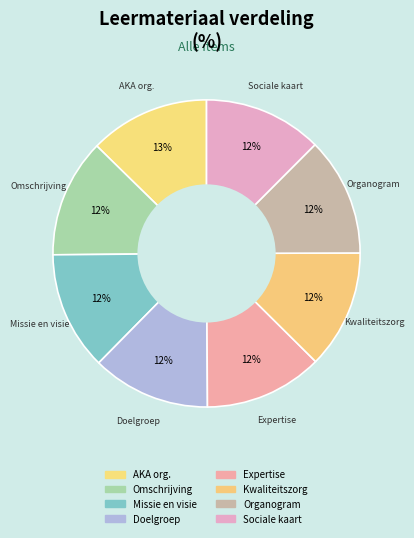

How many segments does this pie chart have?

8